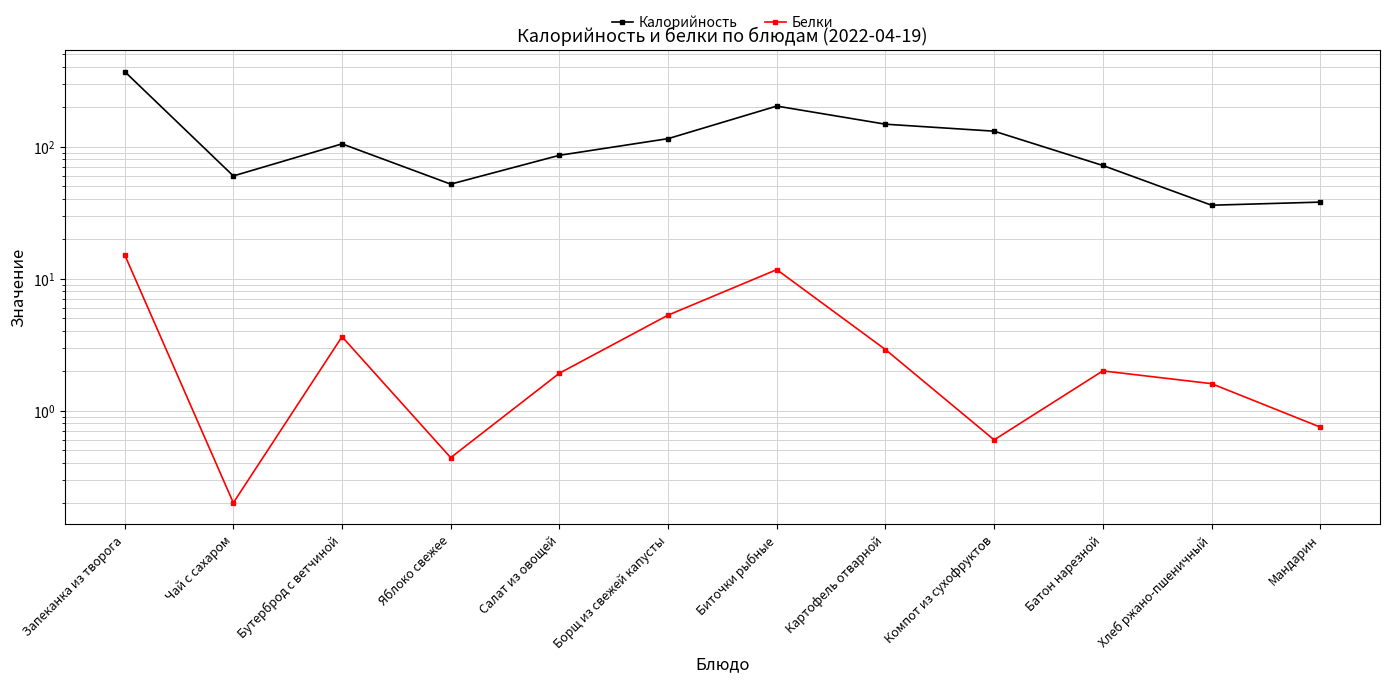

What is the label of the 1st point from the right?

Мандарин